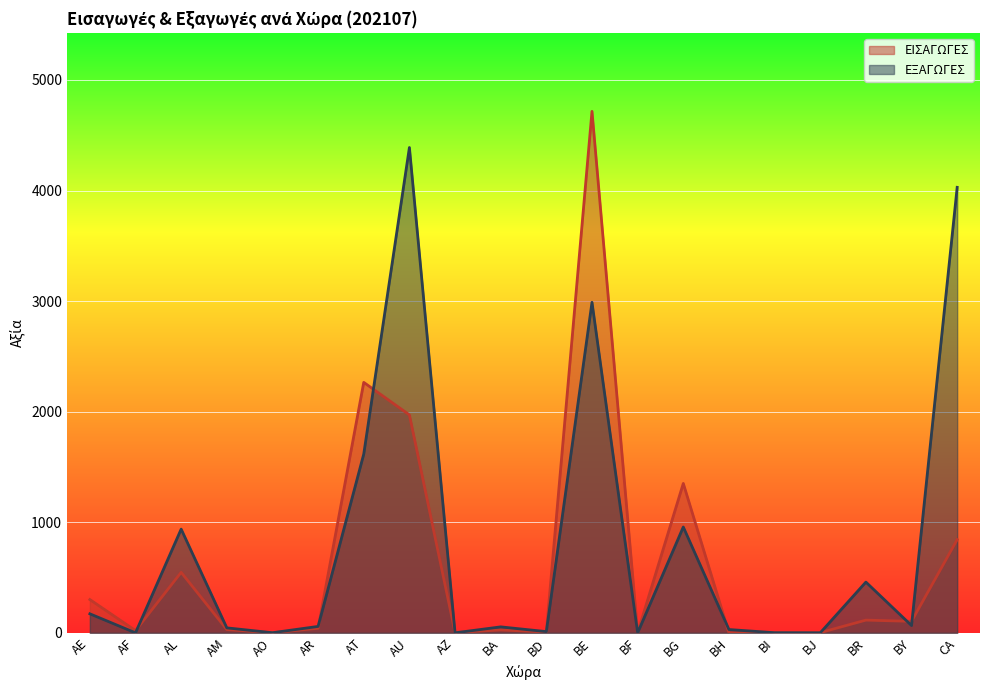

How many lines are shown in the chart?

2